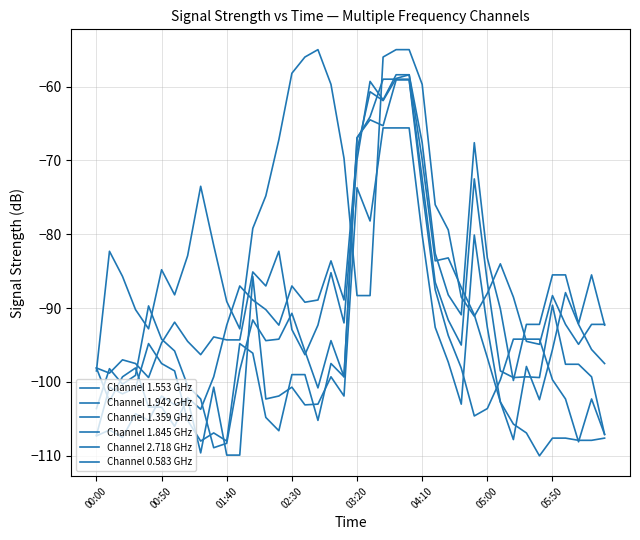

How many lines are shown in the chart?

6